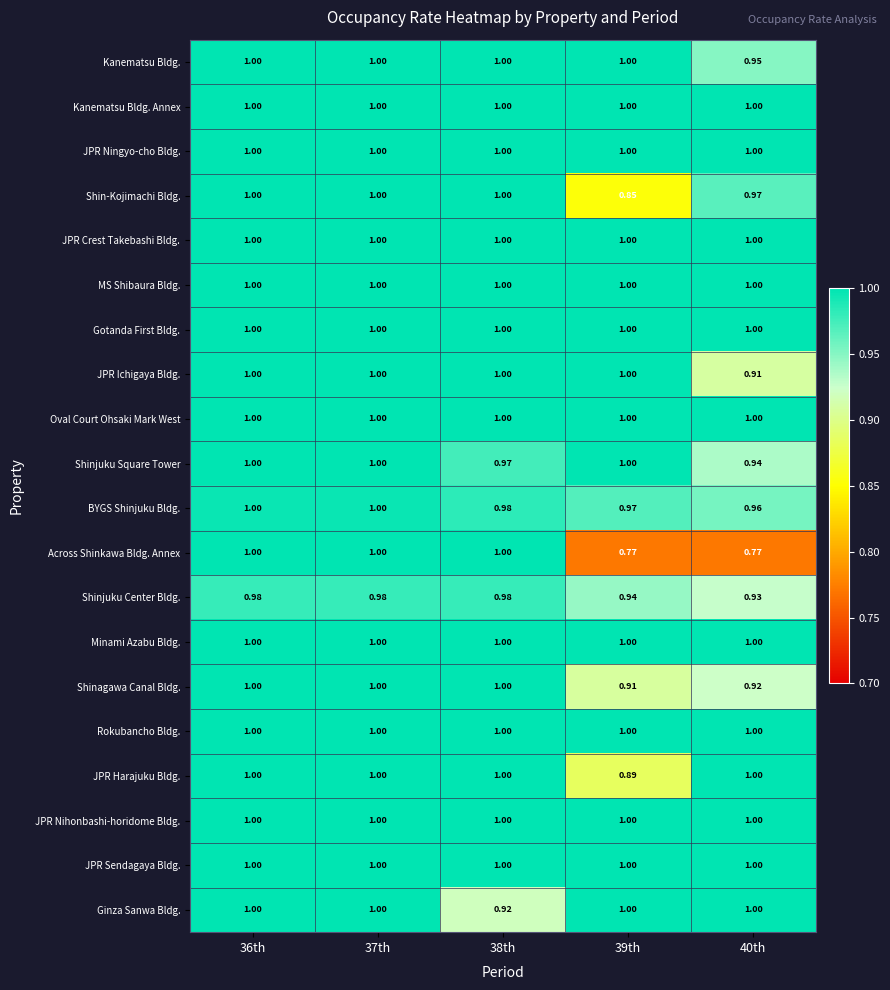

Which series has the largest range (max minus min)?

Across Shinkawa Bldg. Annex